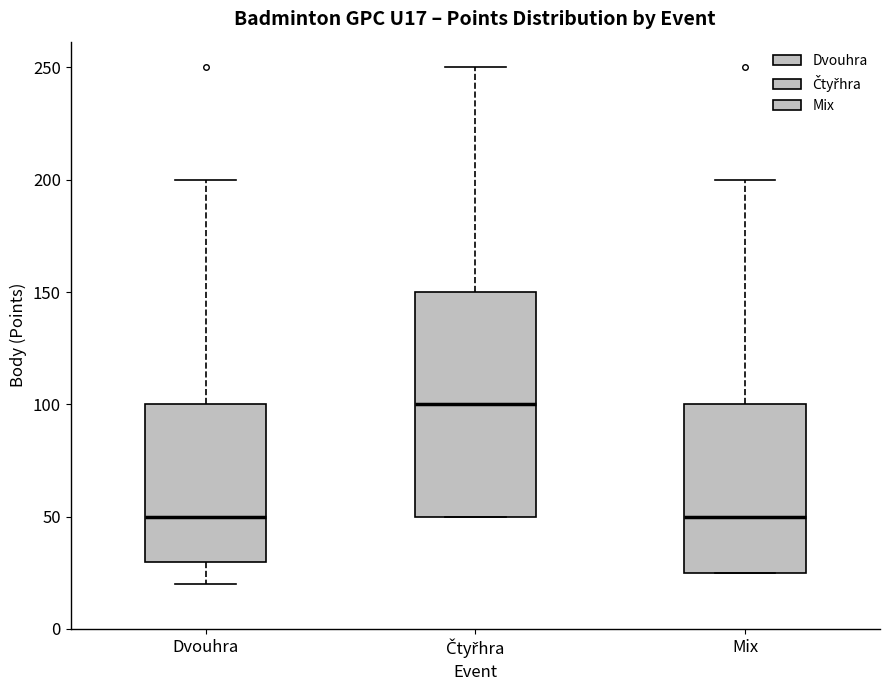

Comparing the boxes themselves (not the whiskers), which one is the tallest?

Čtyřhra